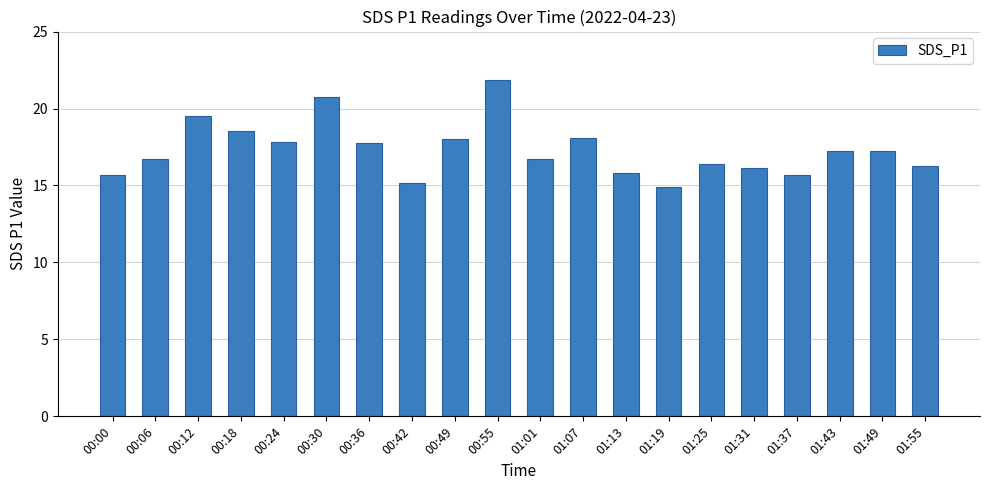

The value at 00:36 is 23.7. True or false?

False